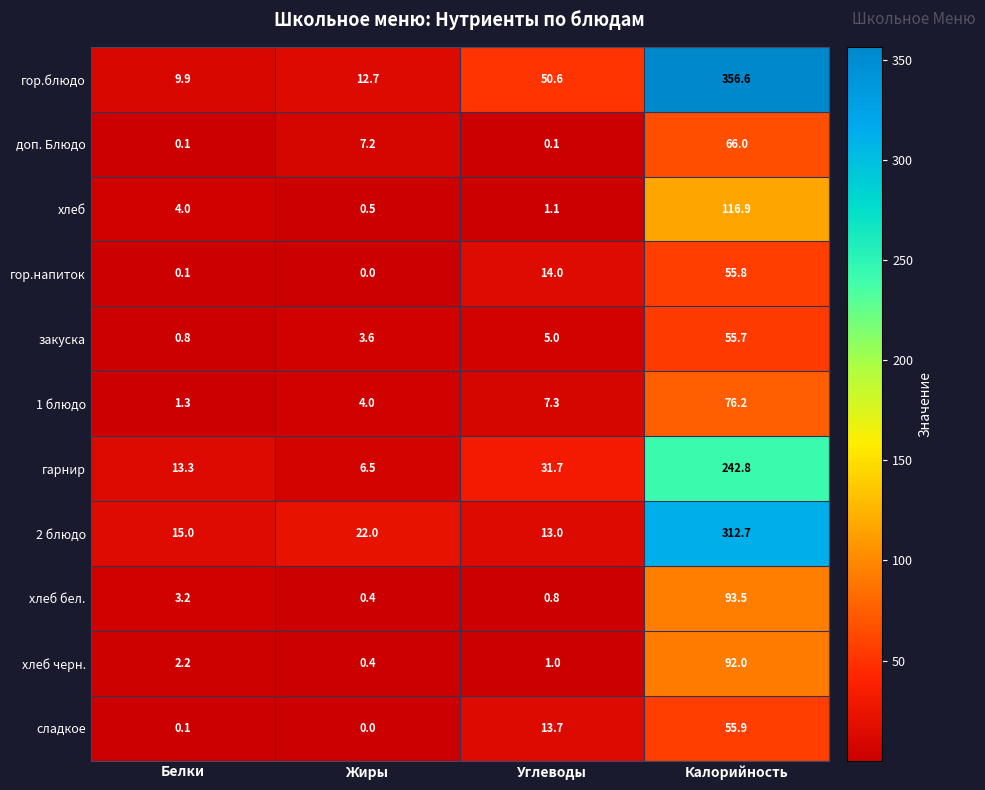

Where is хлеб бел. nearest to the value 46?

Белки